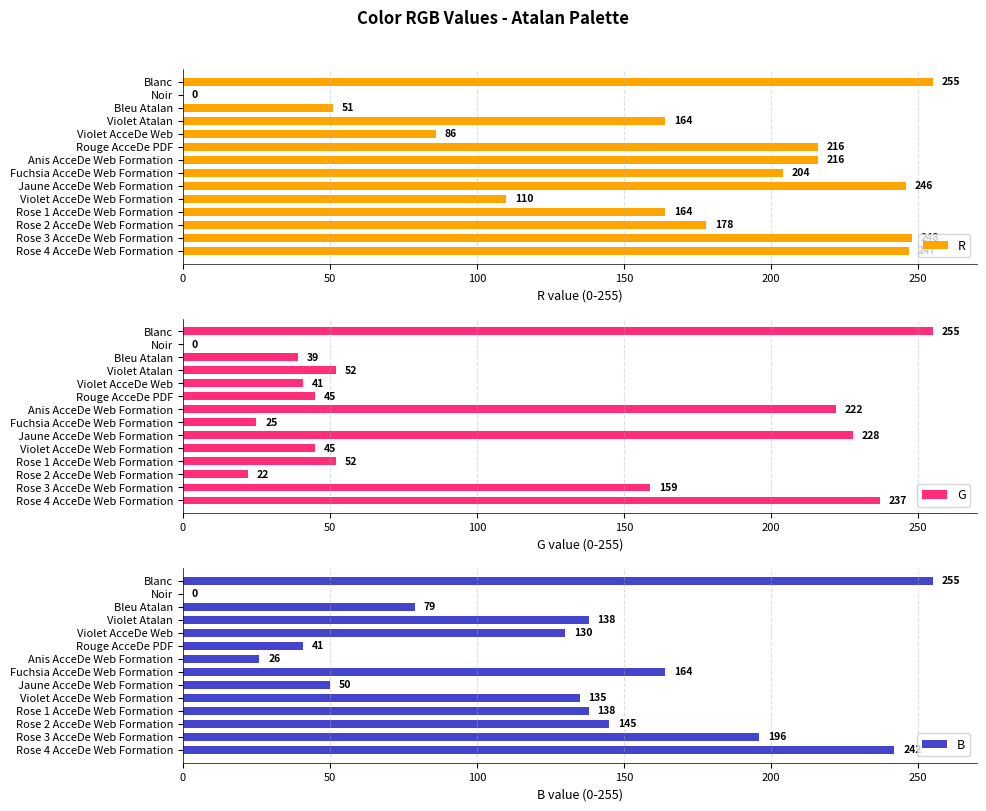

What are all the series names shown in the legend?

R, G, B